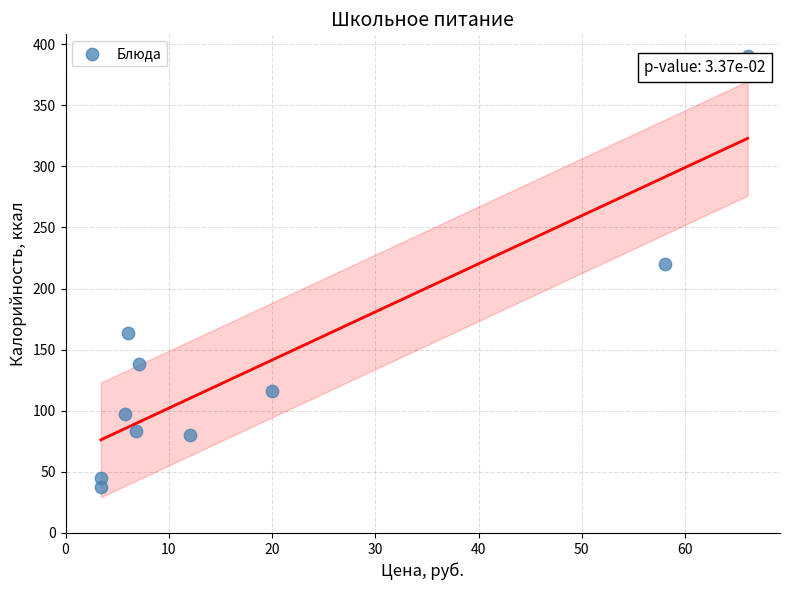

What Y value in the scatter plot is closest to 214?

220.0